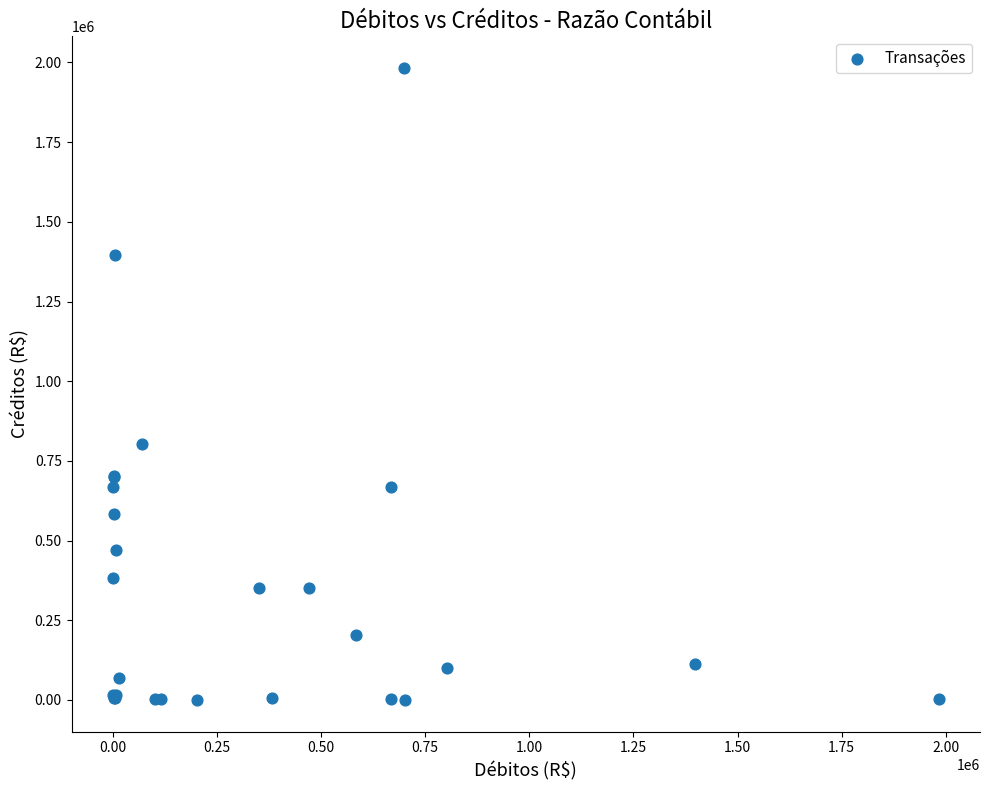

What Y value in the scatter plot is closest to 991461?

801907.6